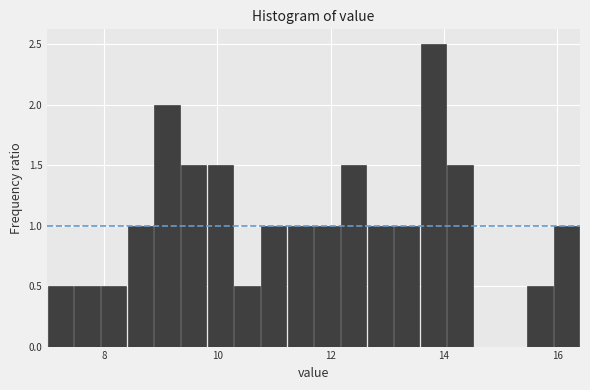

Read against the x-axis, roughly where is the centre of the tallest bar?

13.8